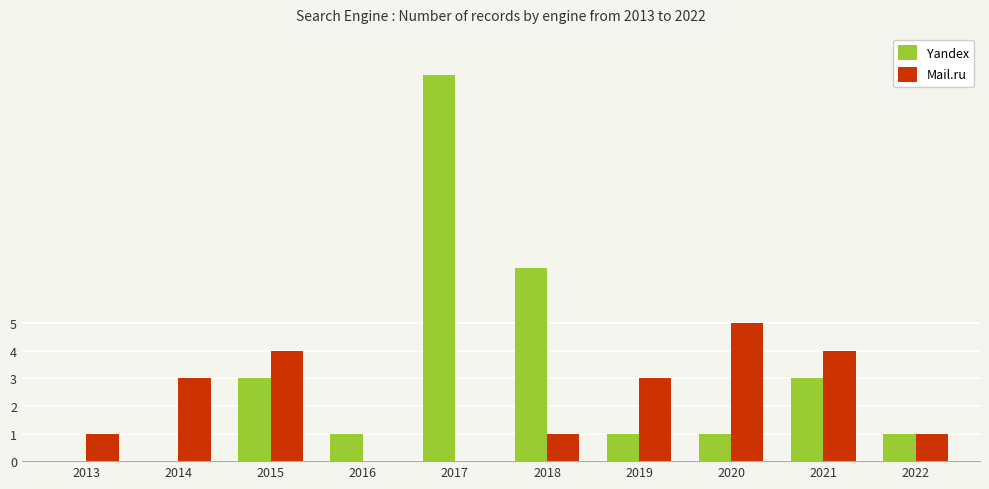

What is the maximum value for Yandex?

14